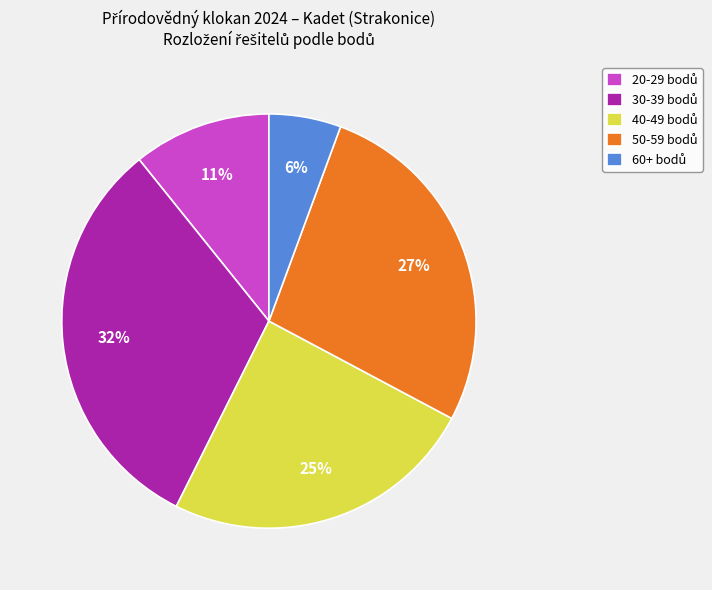

To the nearest percent, what is the average slice percentage?

20%